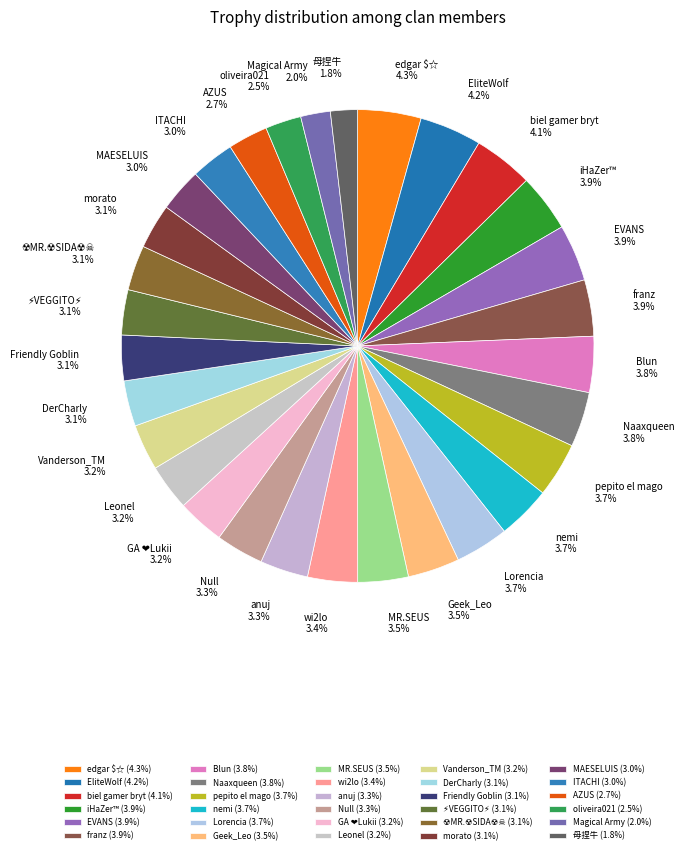

What percentage is the Magical Army slice, to the nearest percent?

2%